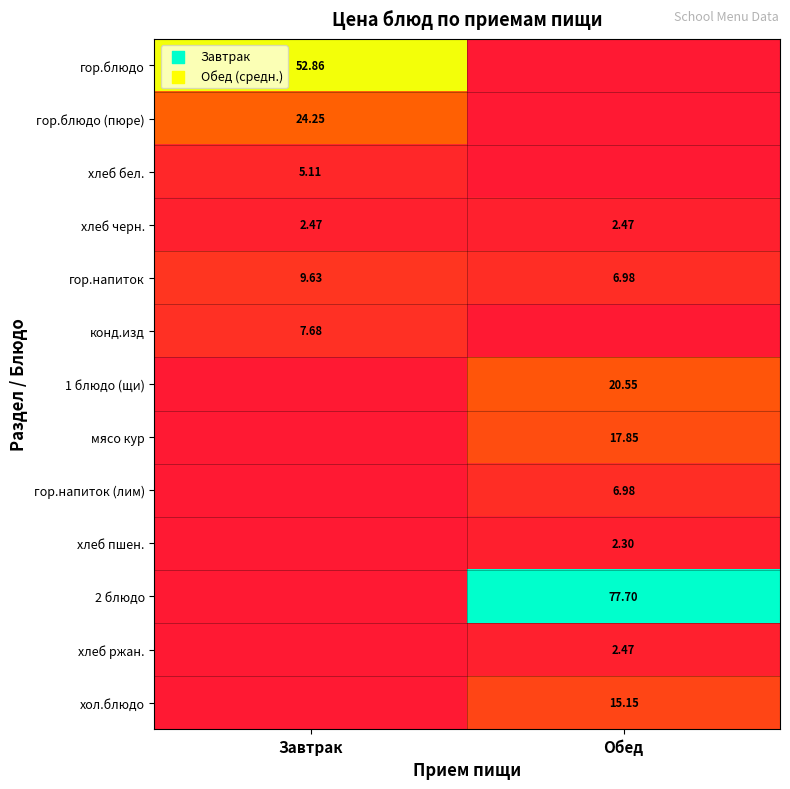

Is the value of мясо кур at Обед greater than the value of 2 блюдо at Обед?

No